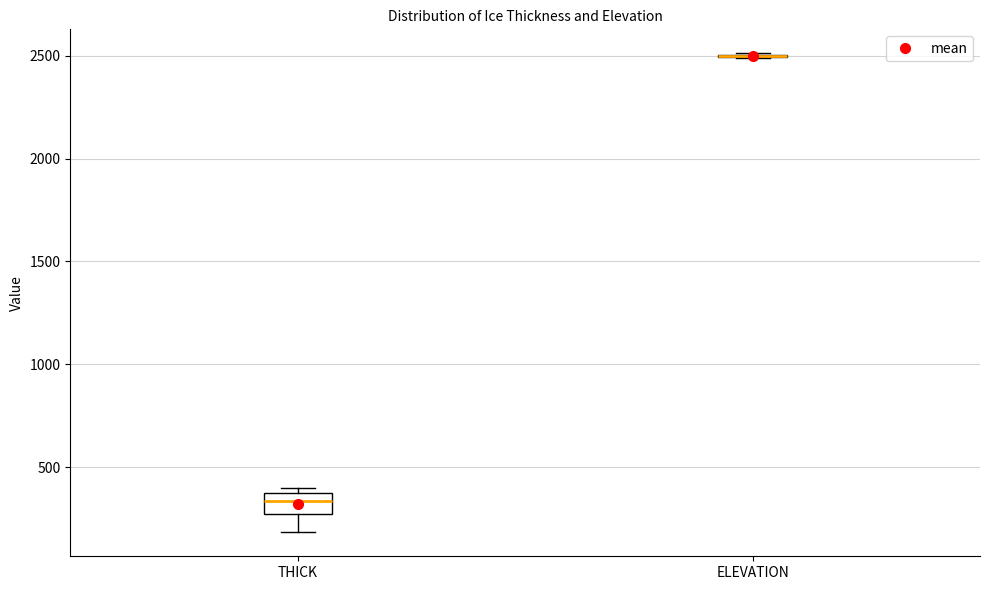

Comparing the boxes themselves (not the whiskers), which one is the tallest?

THICK